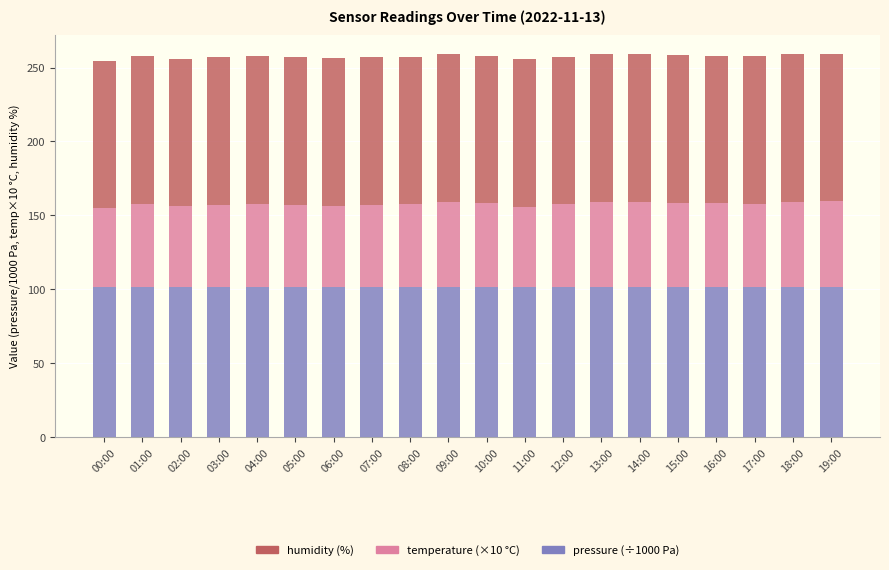

What is the total value across all series at 03:00?

257.0